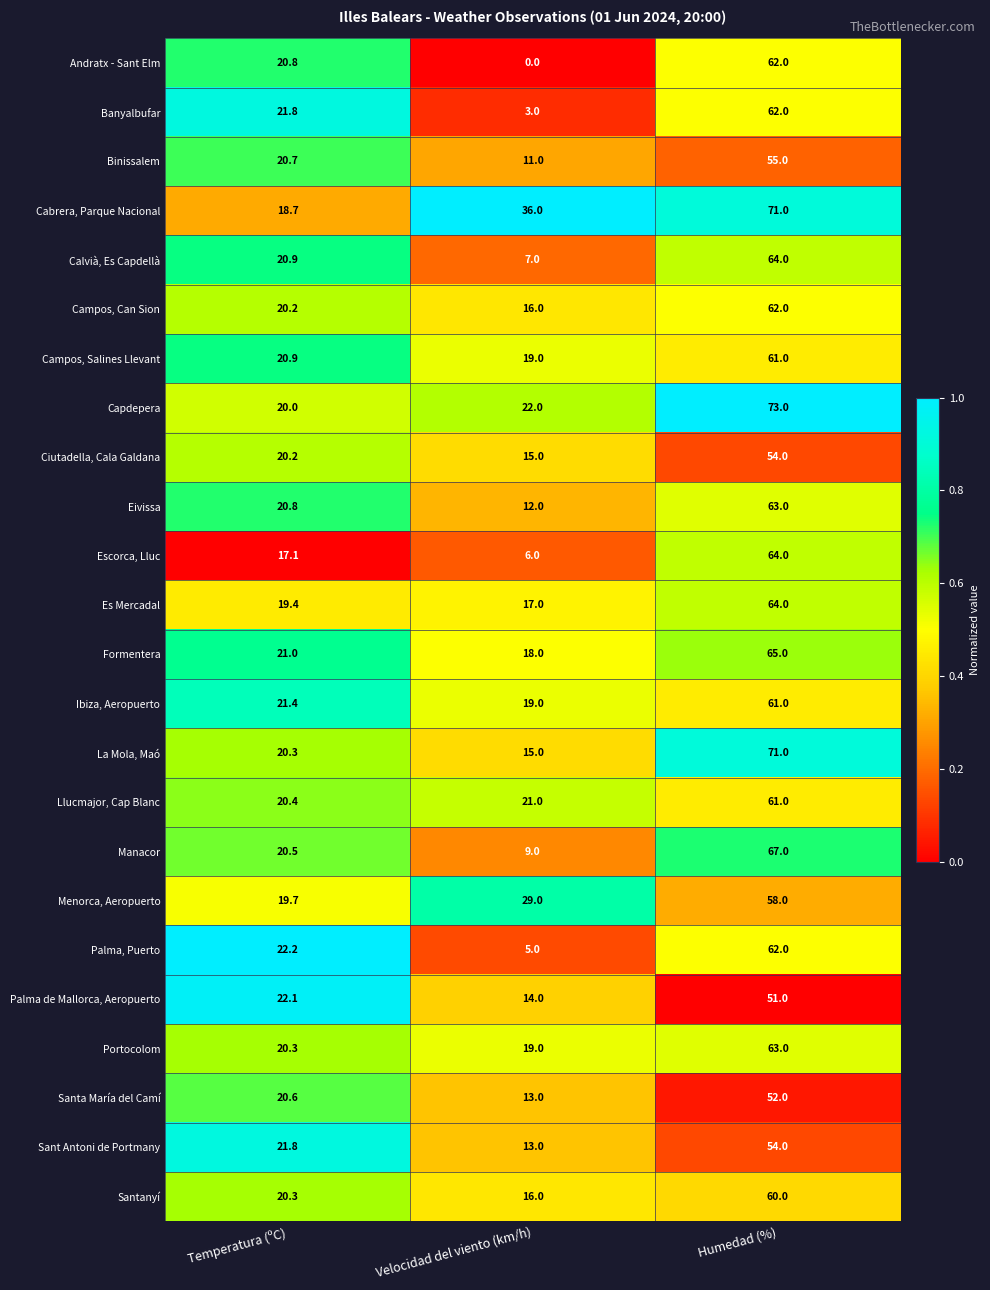

List the labels in order of Menorca, Aeropuerto value, largest first.

Humedad (%), Velocidad del viento (km/h), Temperatura (ºC)